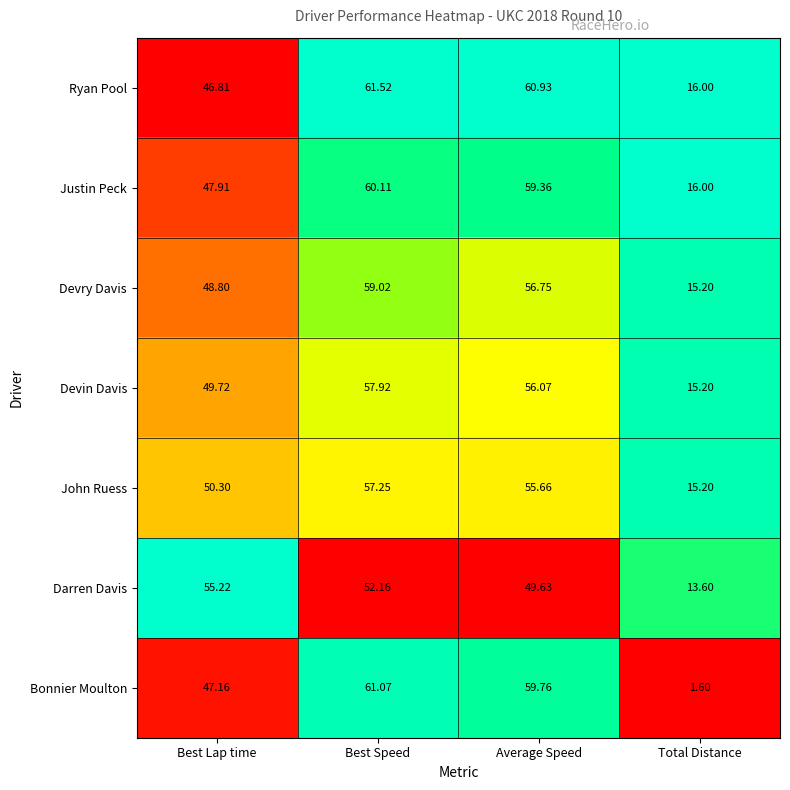

Which series changed the most between Best Speed and Average Speed?

Darren Davis